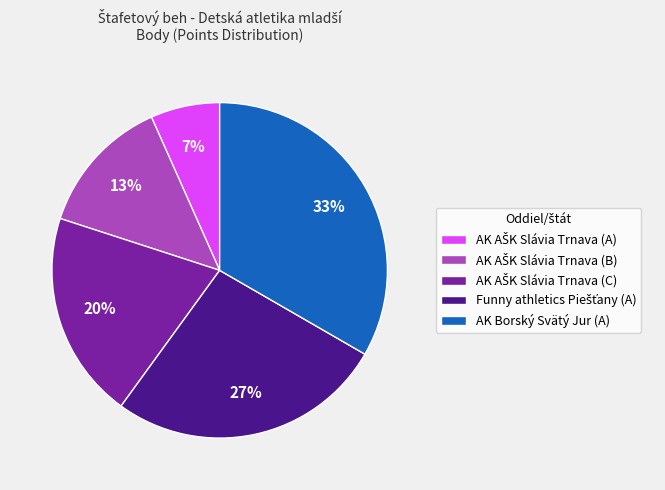

Is there a majority slice in this chart?

No